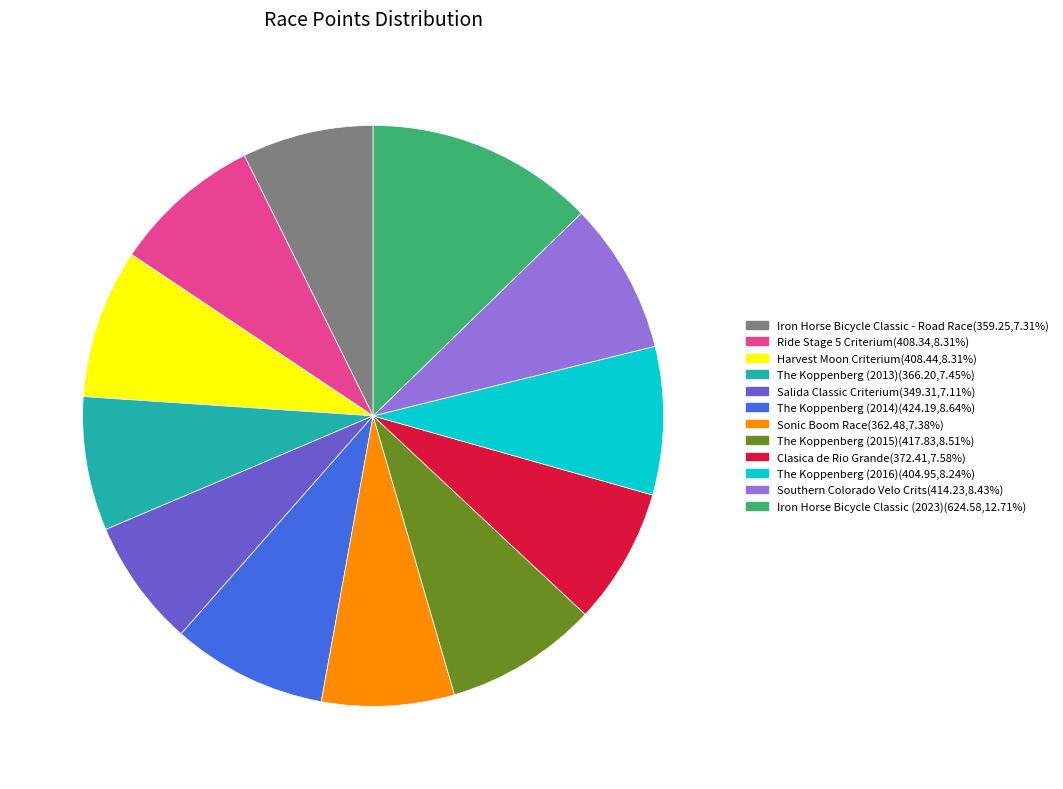

Which slice is the largest?

Iron Horse Bicycle Classic (2023)